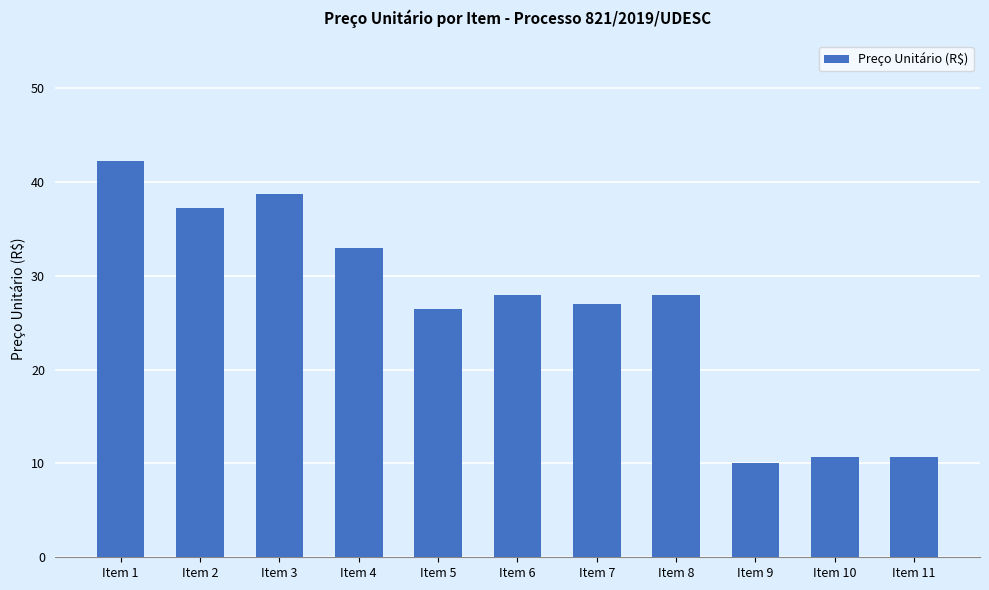

What value does the data have at Item 9?

10.0